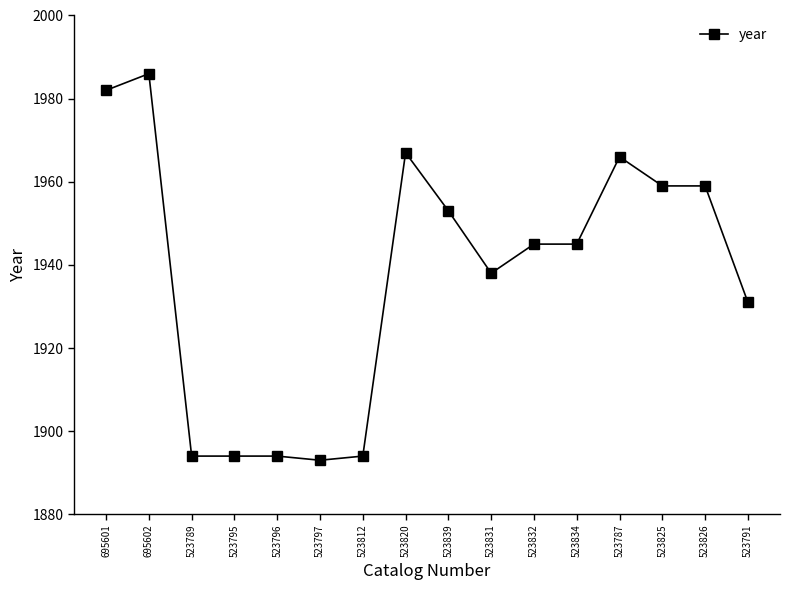

Count the number of data series in this chart.

1